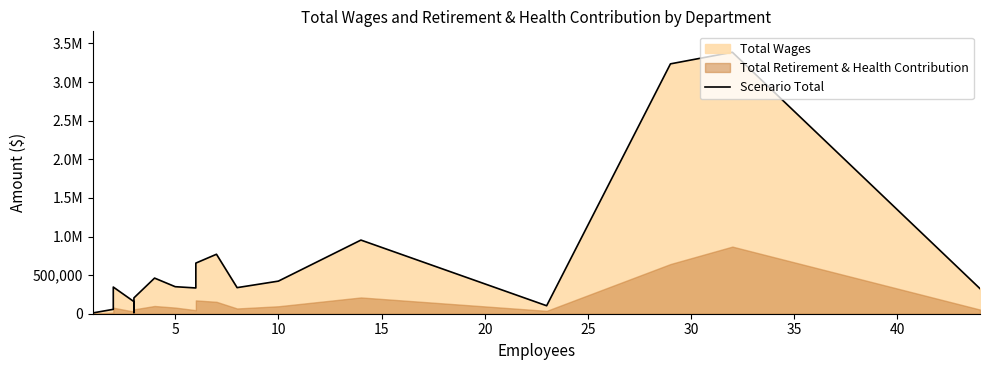

How many data points are above 345333?

8